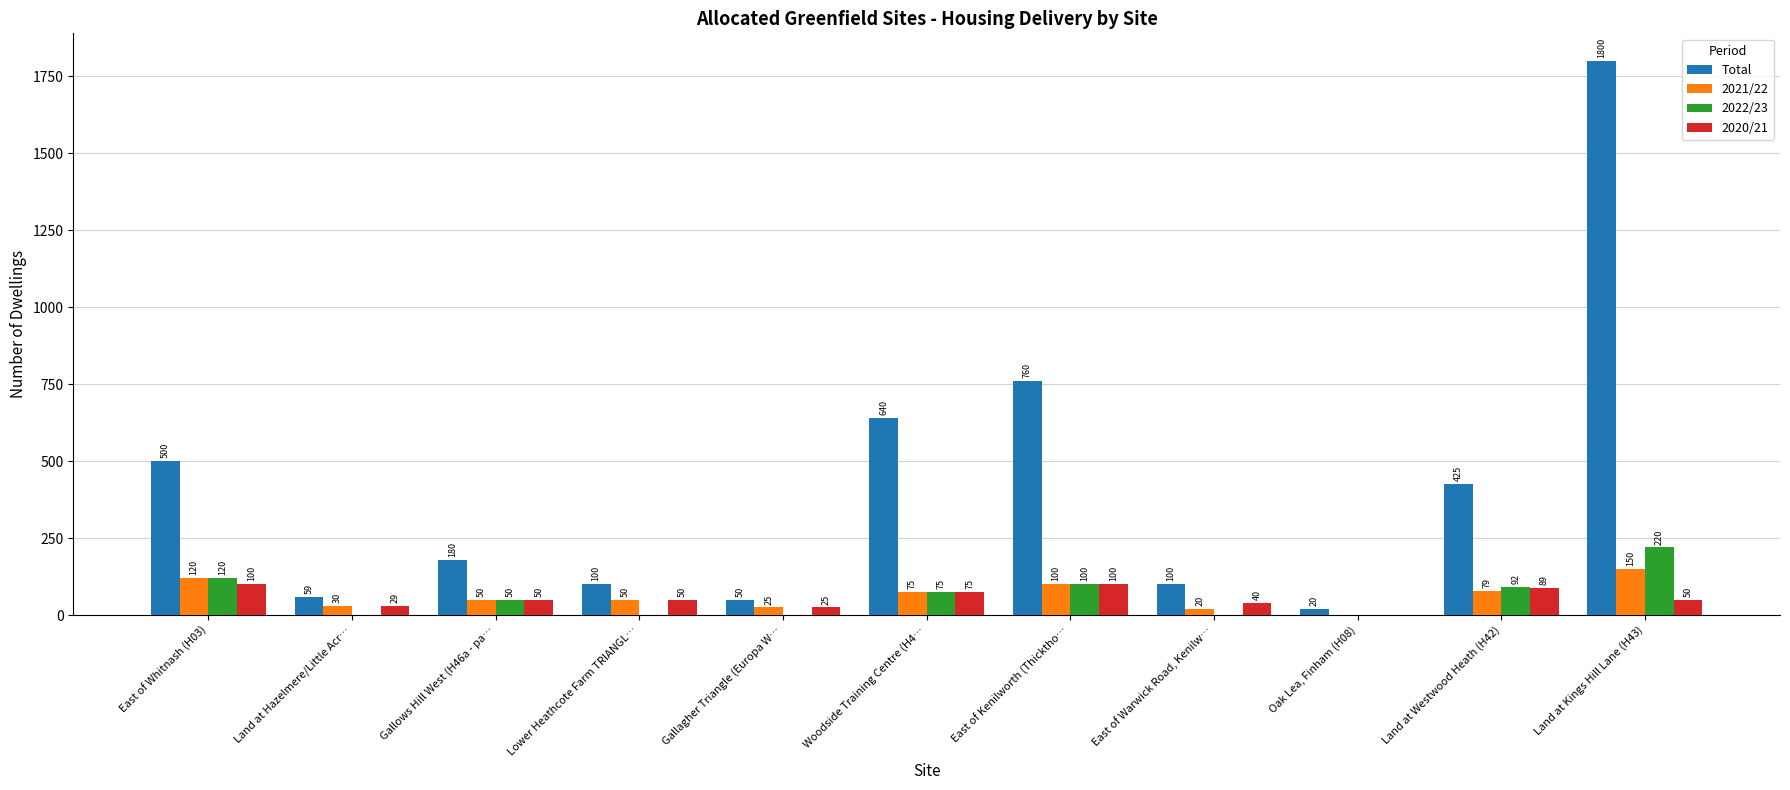

Is it true that Total equals 760 at East of Kenilworth (Thicktho…?

True